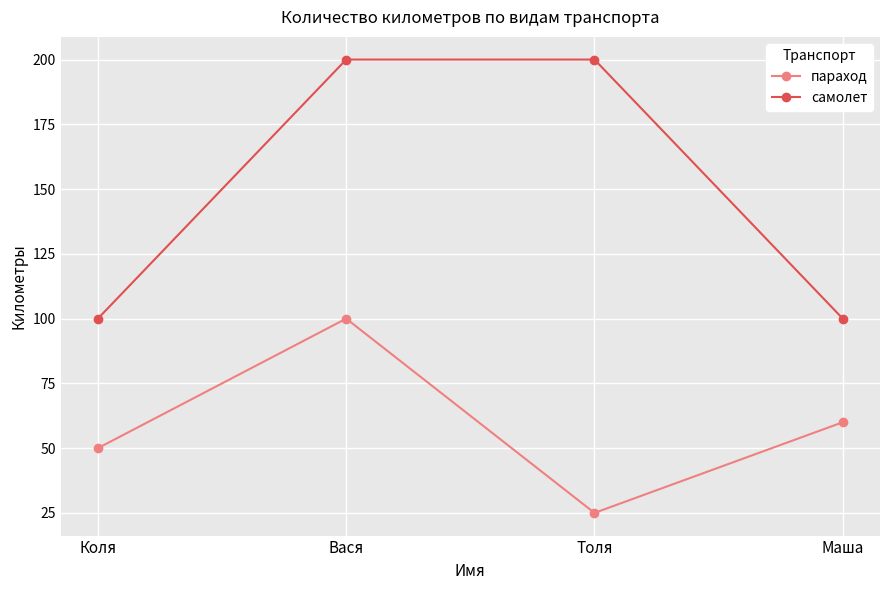

Reading left to right, transcribe all the data shown in this chart.

параход: Коля=50	Вася=100	Толя=25	Маша=60
самолет: Коля=100	Вася=200	Толя=200	Маша=100